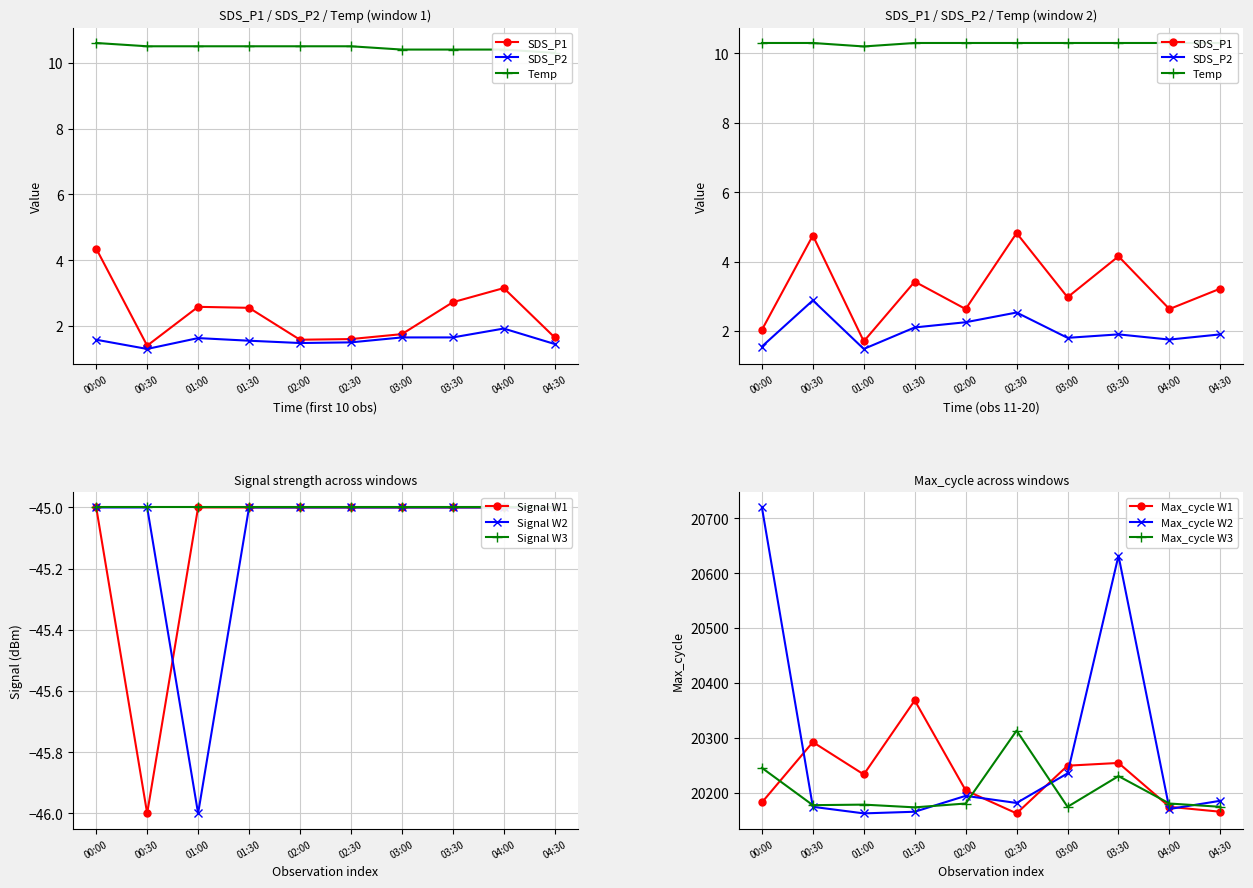

True or false: SDS_P2 and Signal cross at least once.

False